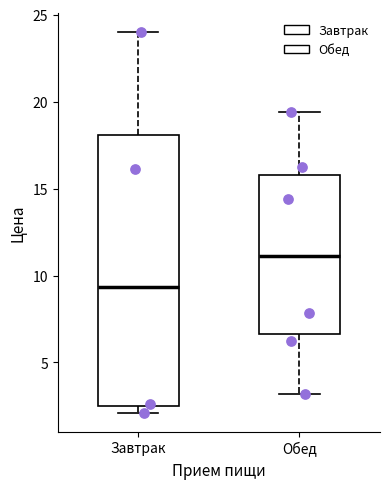

Where is the lower edge of the box for Обед on the y-axis? The values are not printed on the chart, so give them approximately, as read against the axis.

6.5